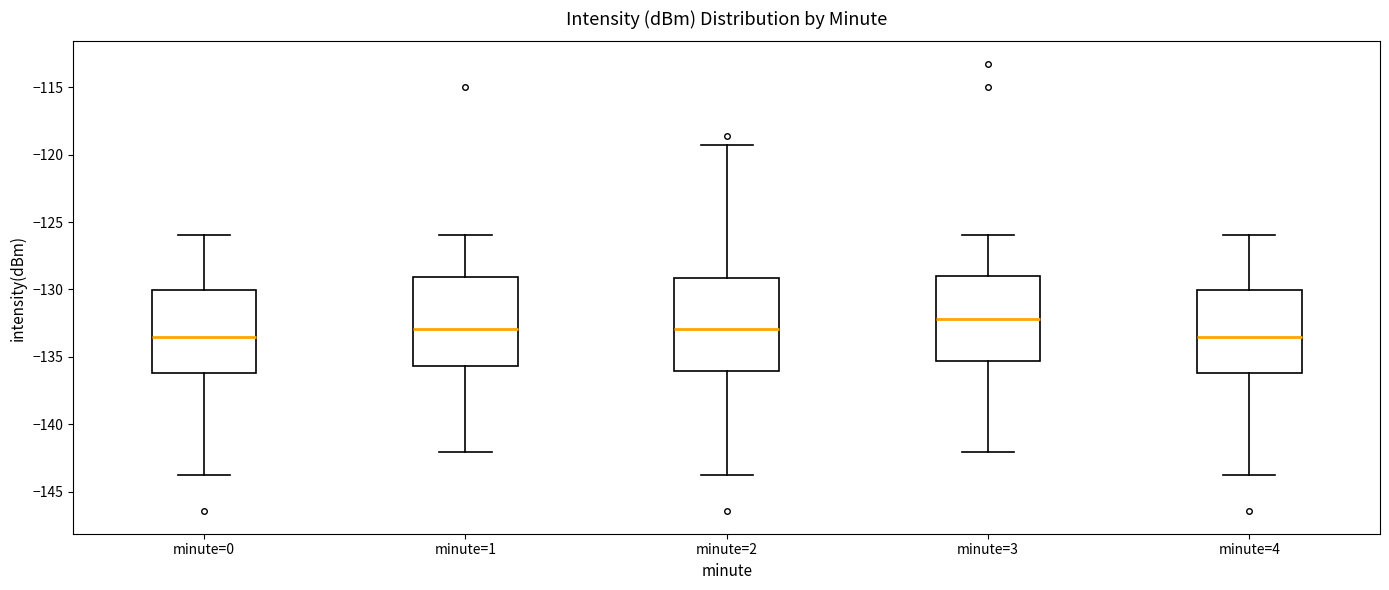

Reading left to right, read every box against the y-axis: the position of its median line, the range the box covers, and the ends of its whiskers. The values are not printed on the chart, so give them approximately, as read against the axis.

minute=0: median -133.5, box -136.0 to -130.0, whiskers -143.5 to -126.0
minute=1: median -133.0, box -135.5 to -129.0, whiskers -142.0 to -126.0
minute=2: median -133.0, box -136.0 to -129.0, whiskers -143.5 to -119.5
minute=3: median -132.0, box -135.5 to -129.0, whiskers -142.0 to -126.0
minute=4: median -133.5, box -136.0 to -130.0, whiskers -143.5 to -126.0